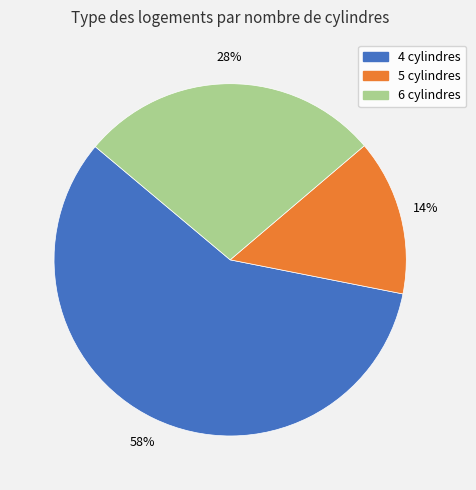

To the nearest percent, what portion does 5 cylindres represent?

14%